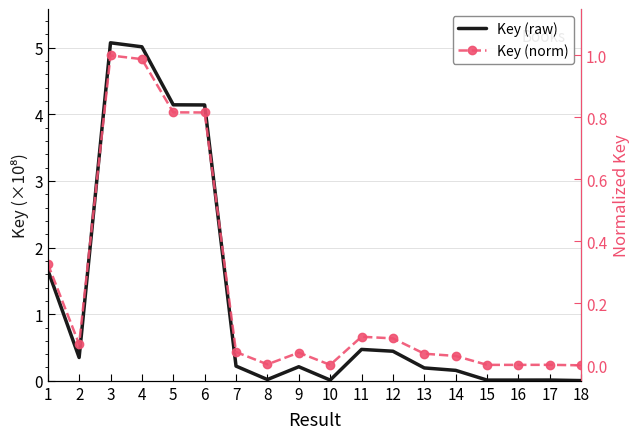

Reading left to right, extract all data points from this chart.

Key (raw): 1.7	0.3	5.1	5.0	4.1	4.1	0.2	0.0	0.2	0.0	0.5	0.4	0.2	0.2	0.0	0.0	0.0	0.0
Key (norm): 0.3	0.1	1.0	1.0	0.8	0.8	0.0	0.0	0.0	0.0	0.1	0.1	0.0	0.0	0.0	0.0	0.0	0.0